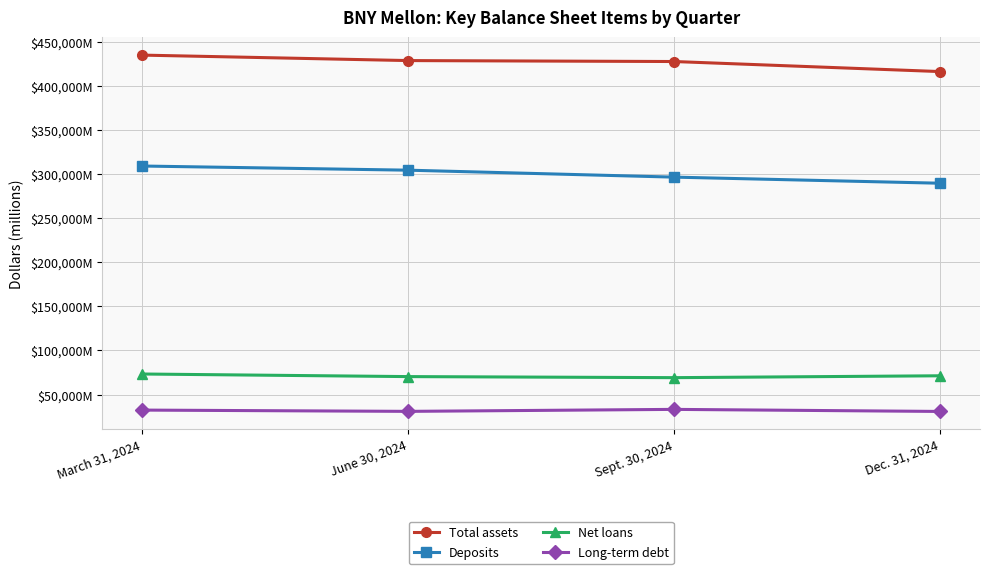

Is the value of Total assets at June 30, 2024 greater than the value of Long-term debt at June 30, 2024?

Yes